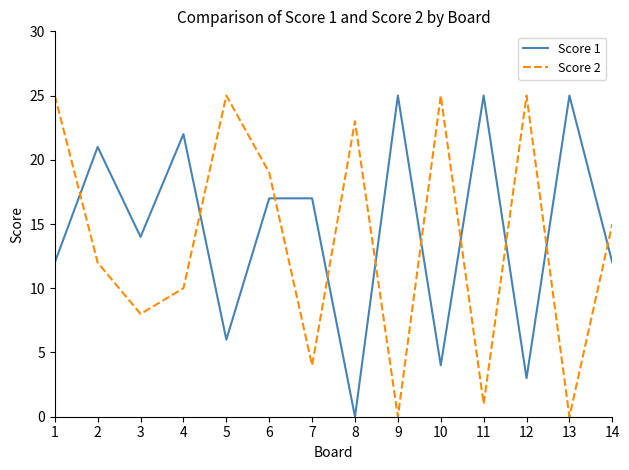

Which series has the largest total across all categories?

Score 1